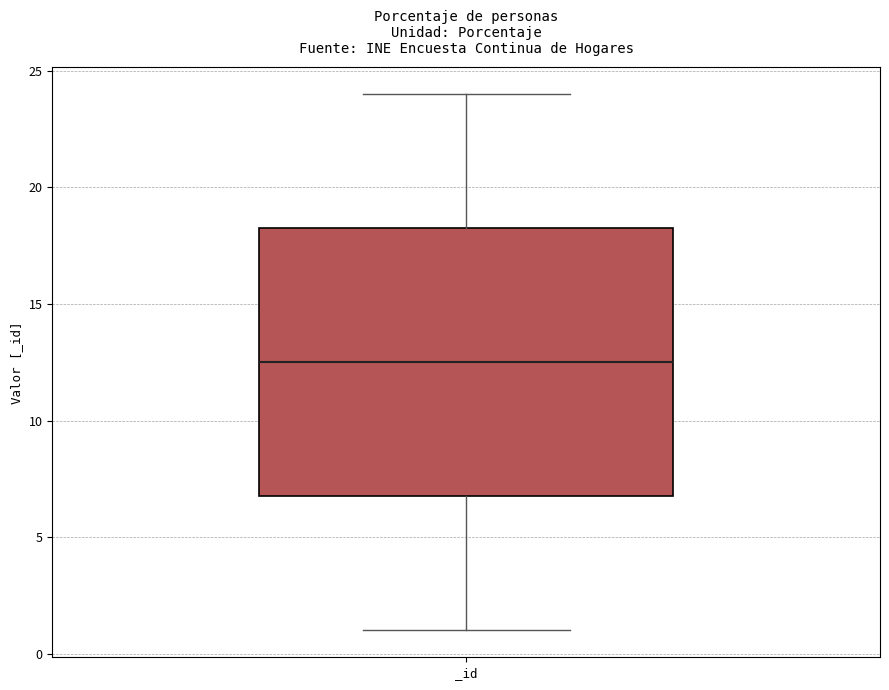

Where is the lower edge of the box for _id on the y-axis? The values are not printed on the chart, so give them approximately, as read against the axis.

7.0